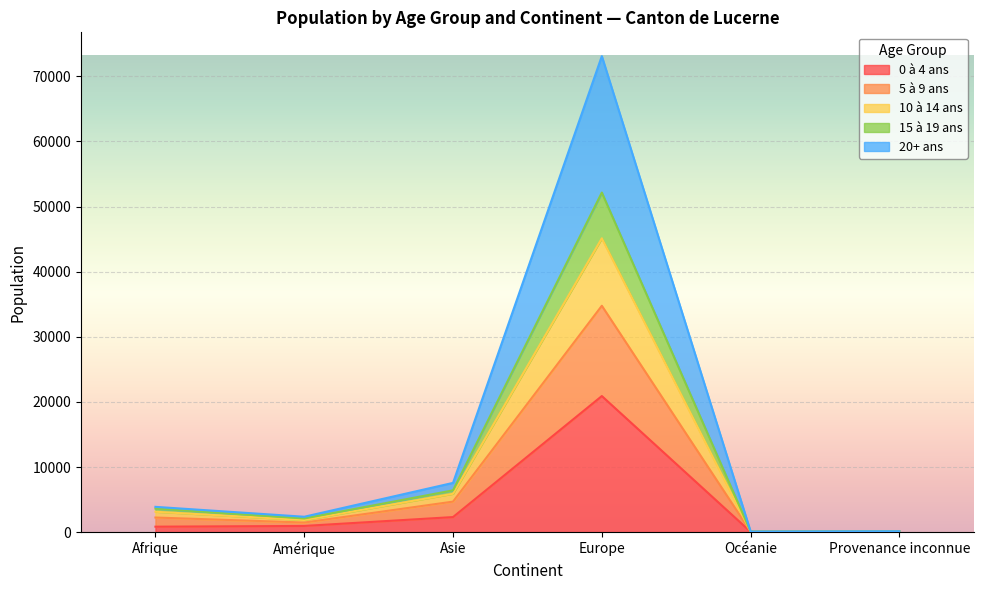

What are all the series names shown in the legend?

0 à 4 ans, 5 à 9 ans, 10 à 14 ans, 15 à 19 ans, 20+ ans